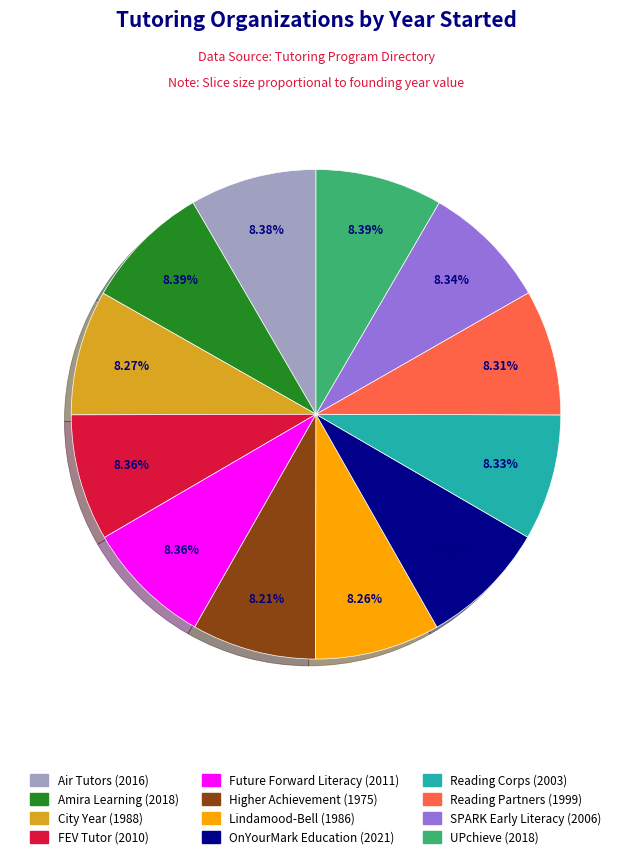

Is there any slice that represents more than half of the pie?

No